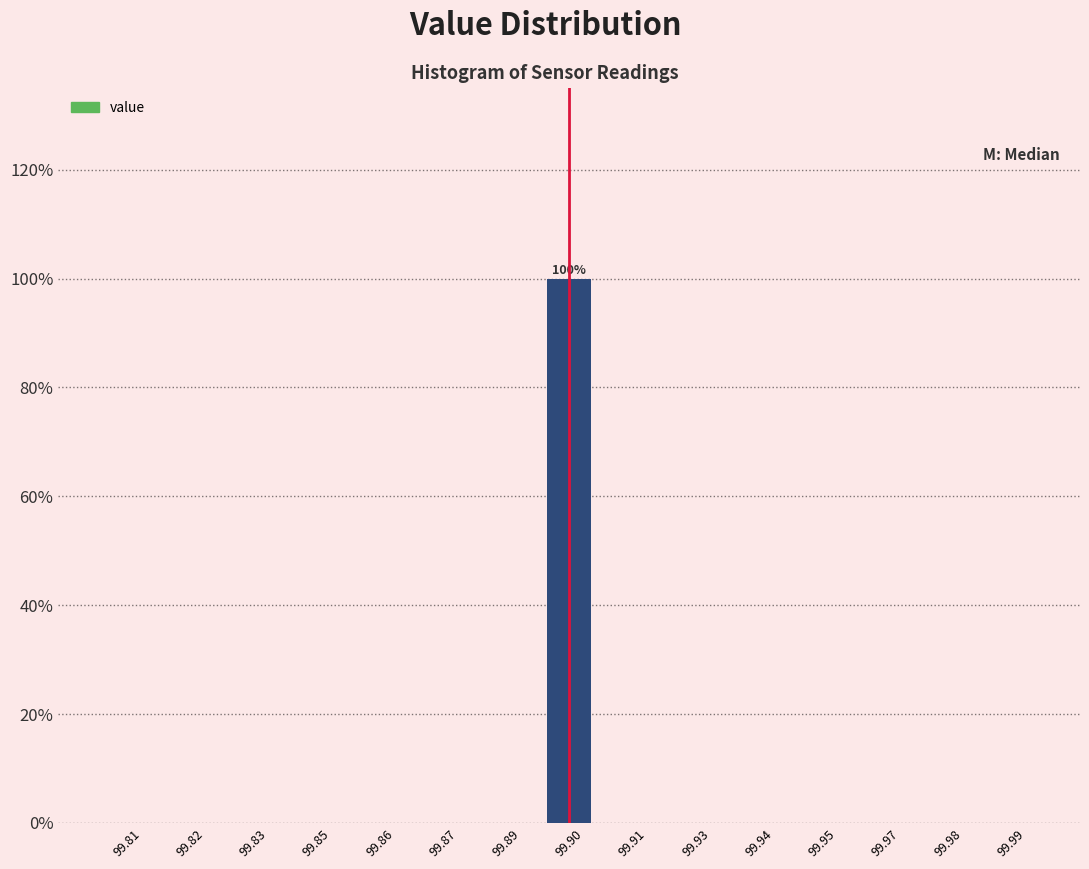

Reading left to right, extract all data points from this chart.

99.81=0	99.82=0	99.83=0	99.85=0	99.86=0	99.87=0	99.89=0	99.90=100	99.91=0	99.93=0	99.94=0	99.95=0	99.97=0	99.98=0	99.99=0